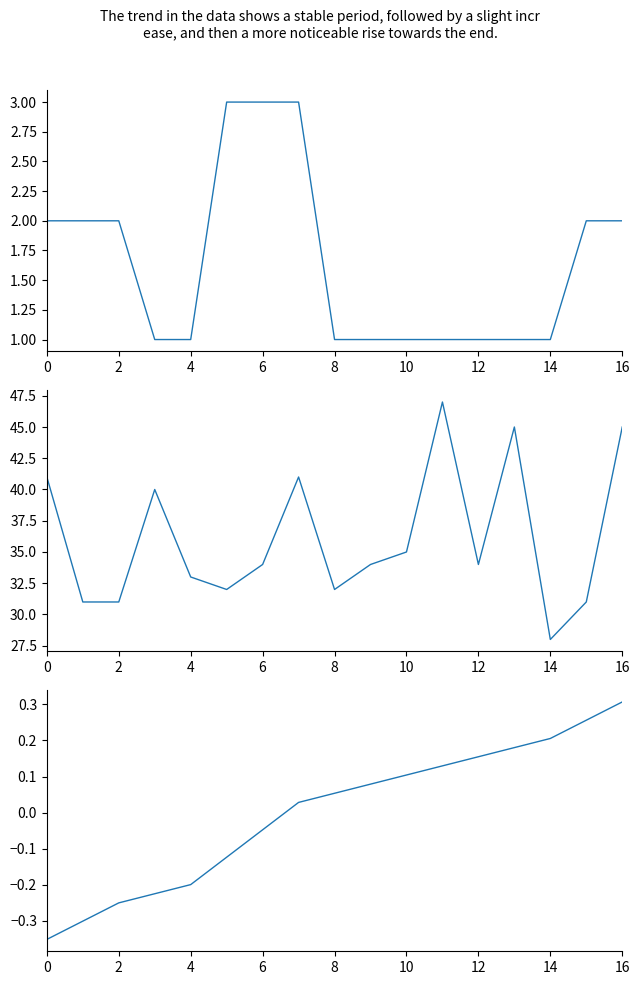

What is the maximum value shown in the chart?

47.0